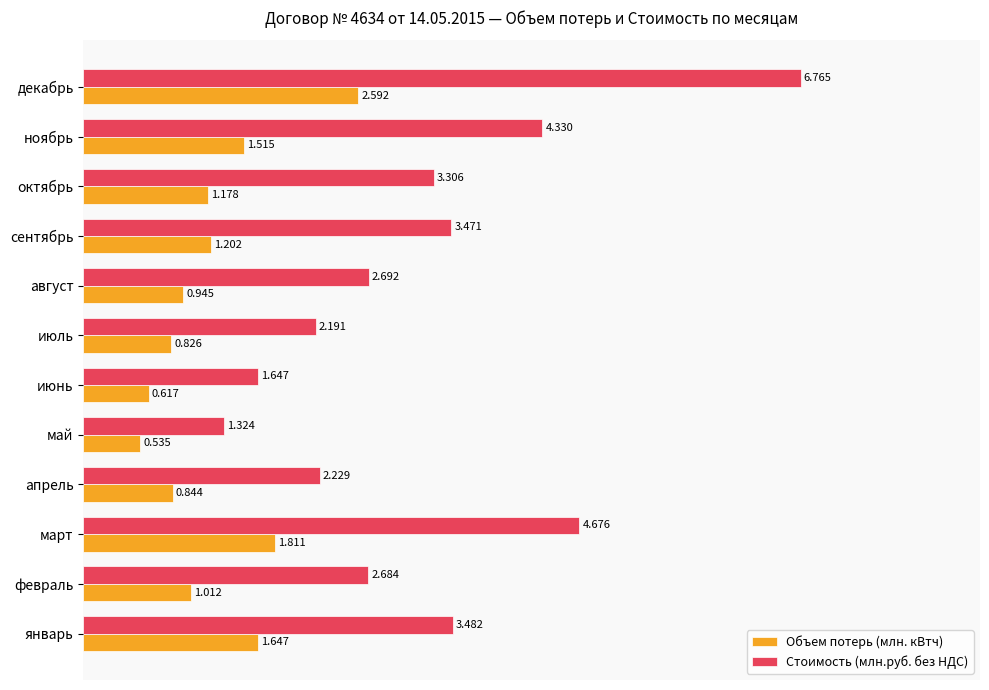

At which label is Стоимость (млн.руб. без НДС) closest to 4?

ноябрь